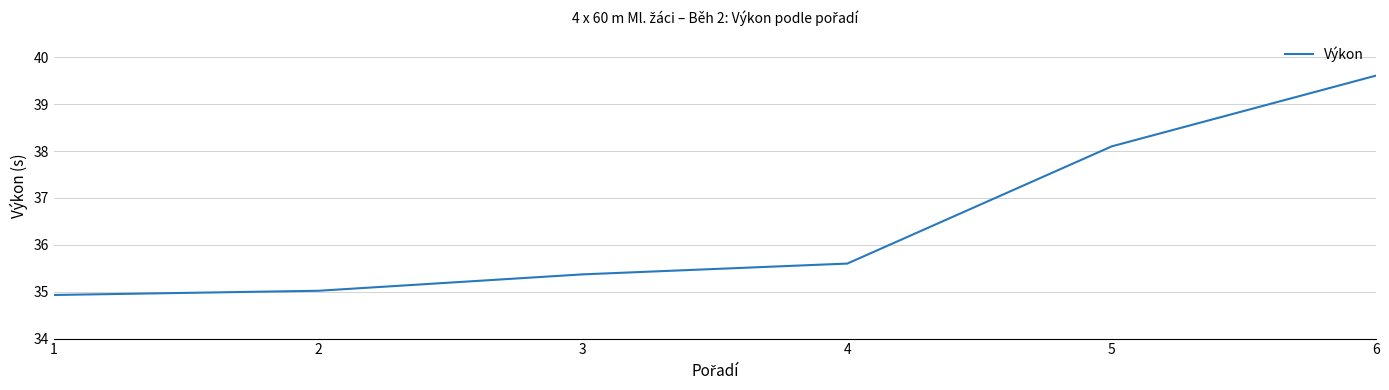

List the labels in order of value, largest first.

6, 5, 4, 3, 2, 1